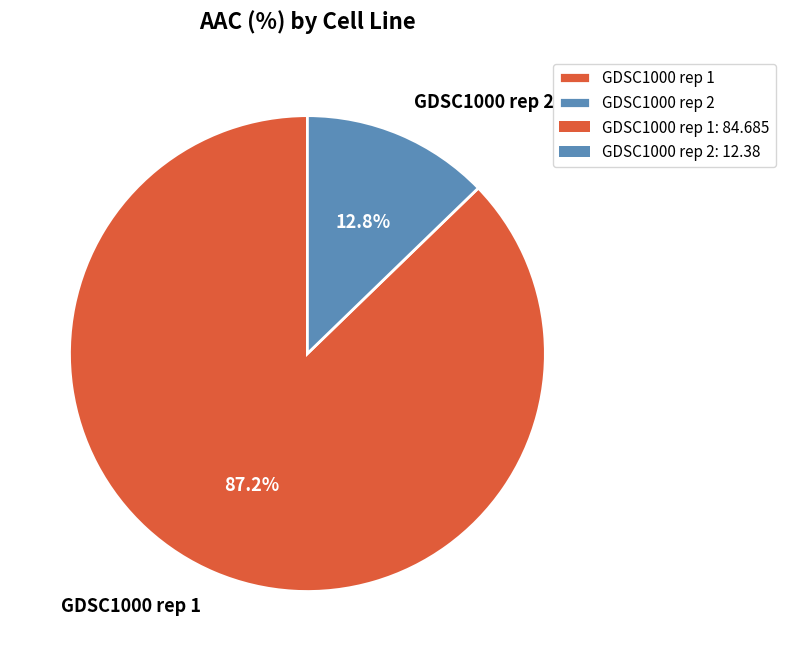

Which category has the biggest portion of the pie?

GDSC1000 rep 1